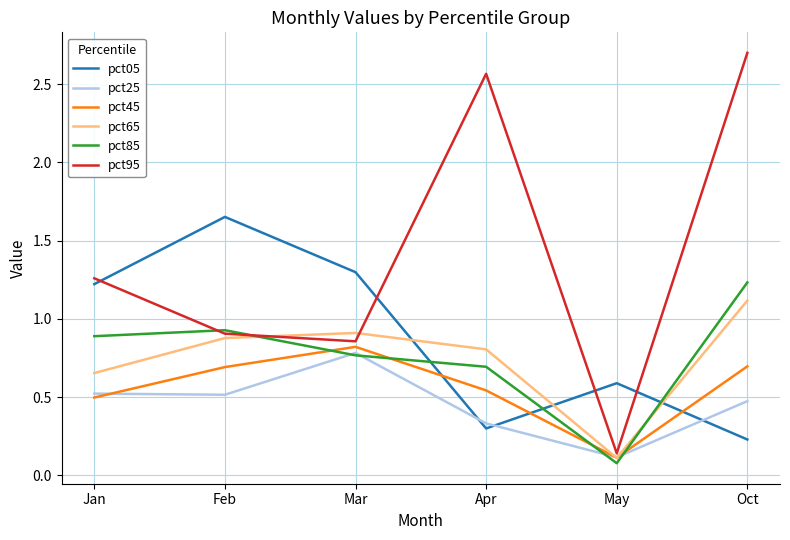

How many intersections are there between pct65 and pct45?

2